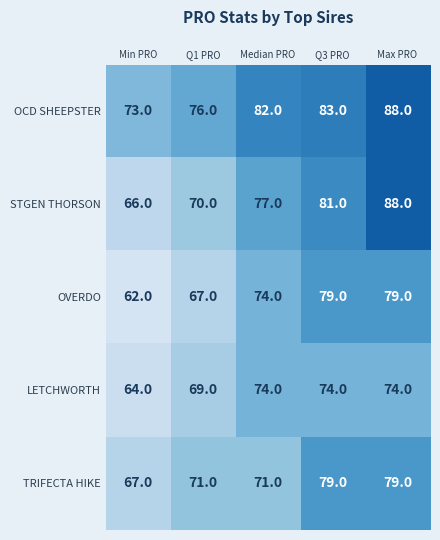

At which label is OCD SHEEPSTER closest to 80?

Median PRO